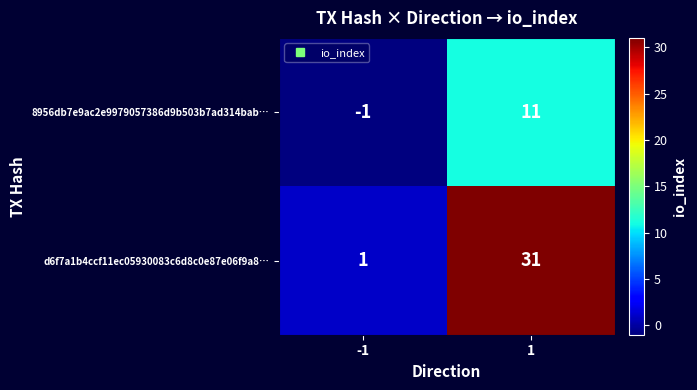

Reading left to right, list all the values displayed in this chart.

8956db7e9ac2e9979057386d9b503b7ad314bab…: -1	11
d6f7a1b4ccf11ec05930083c6d8c0e87e06f9a8…: 1	31